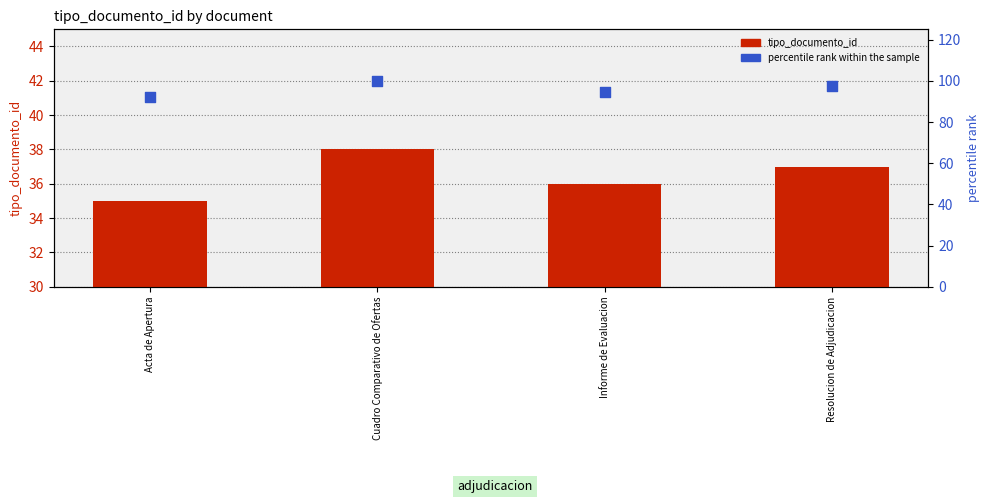

At how many categories does at least one series exceed 64?

4